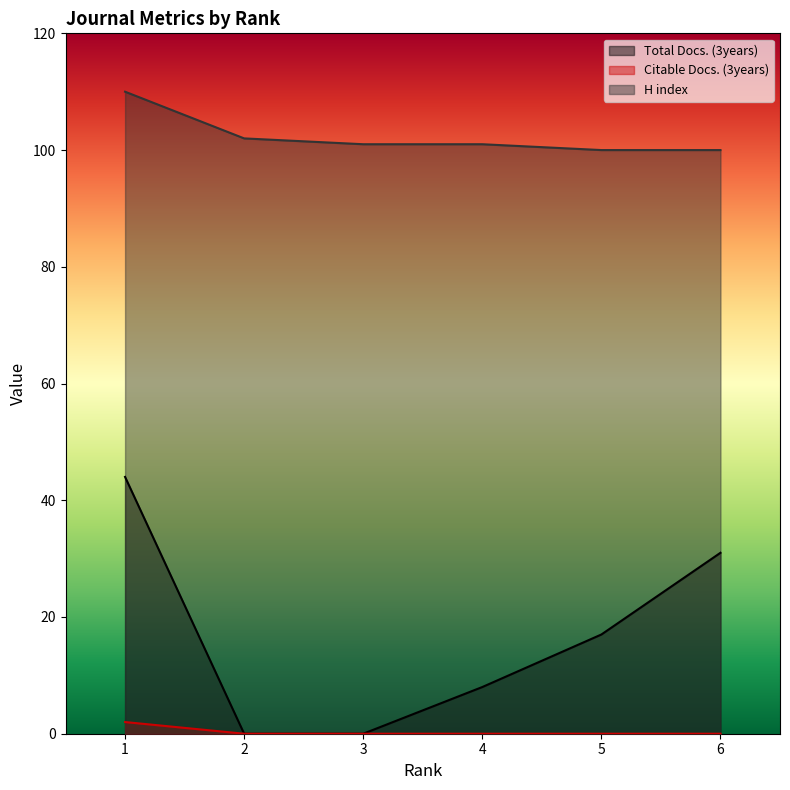

What is the total value across all series at 3?

101